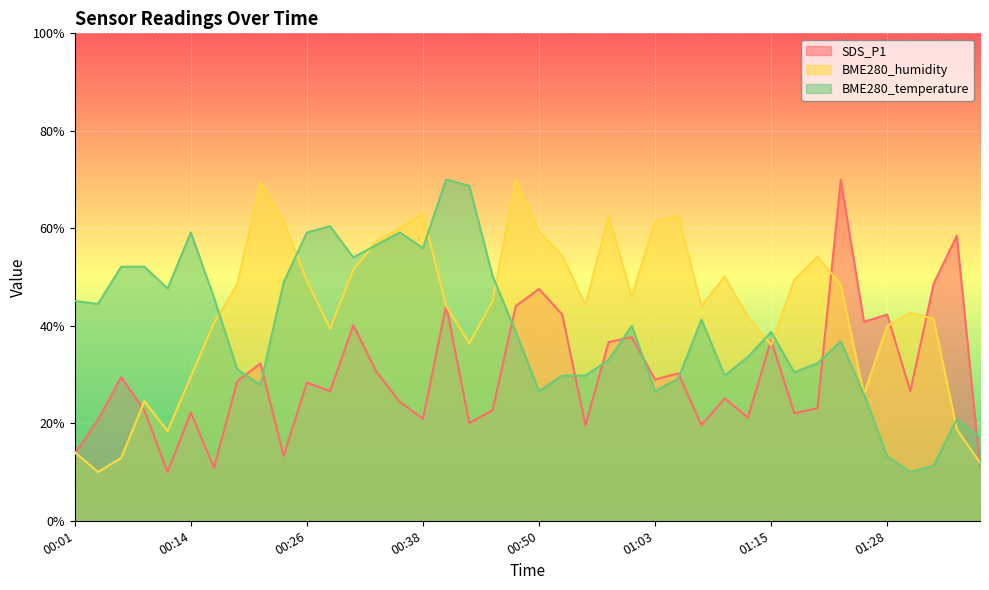

At which label does BME280_temperature reach its minimum?

01:30